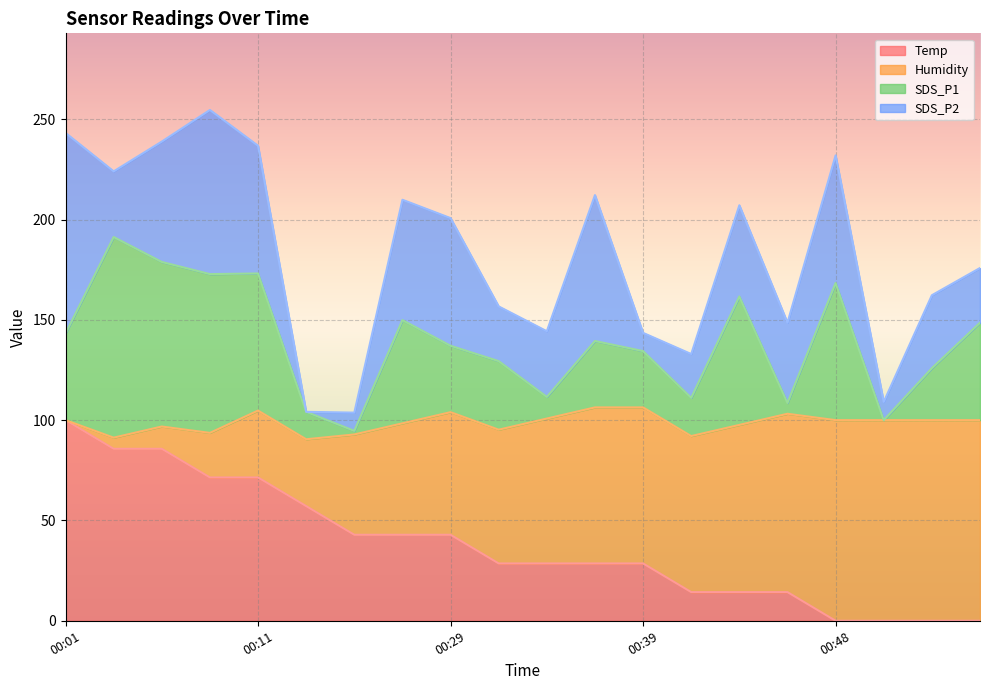

Does the chart display data point markers on the line(s)?

No